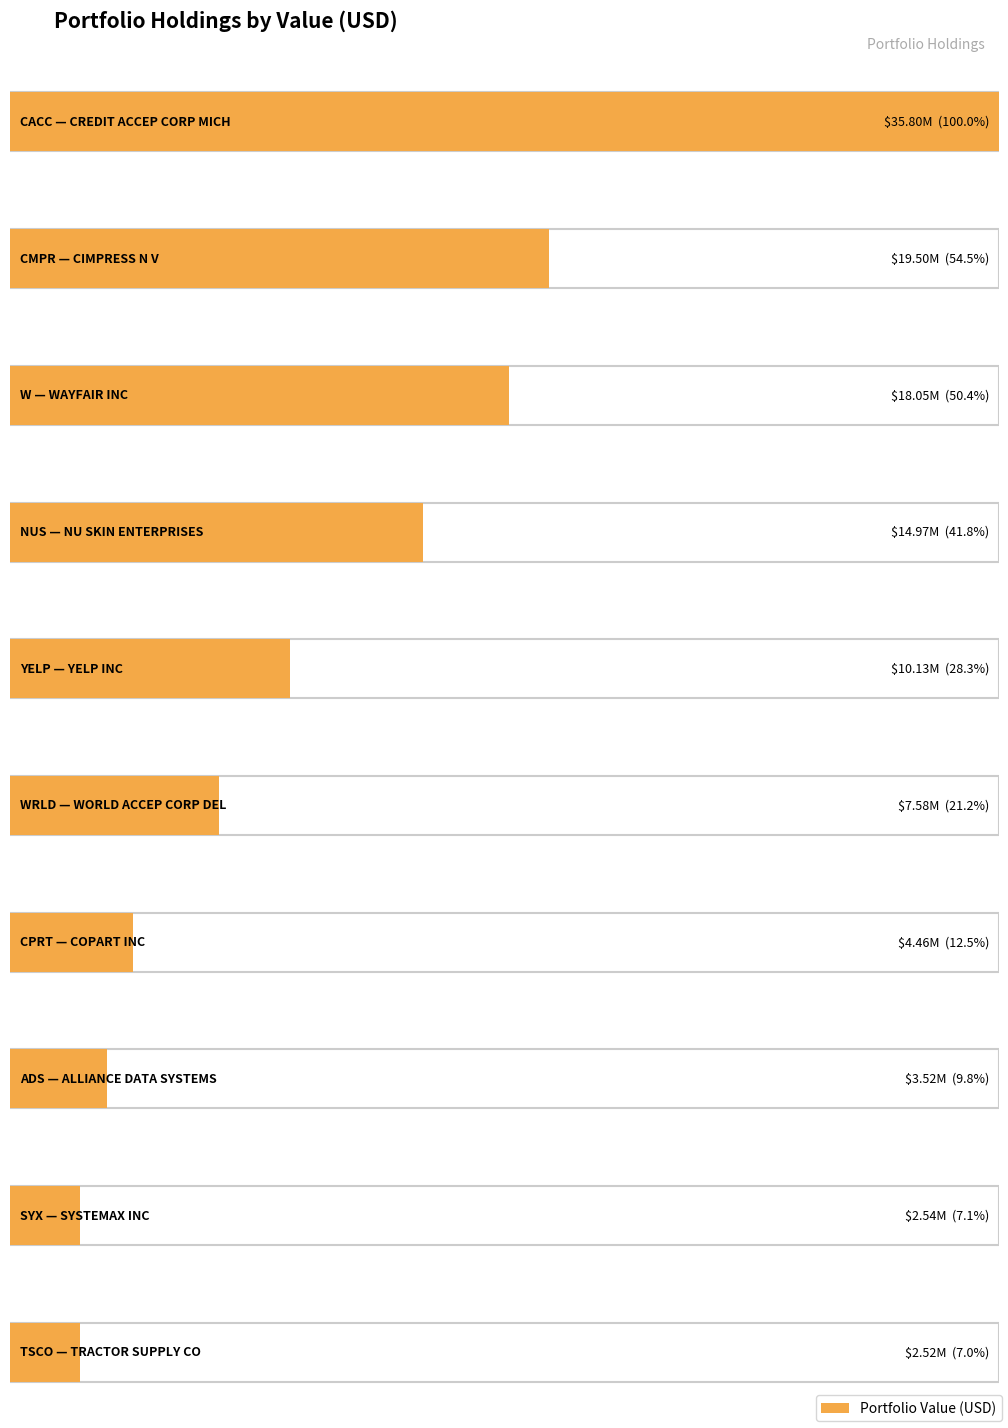

What is the label of the 1st bar from the right?

TRACTOR
SUPPLY CO